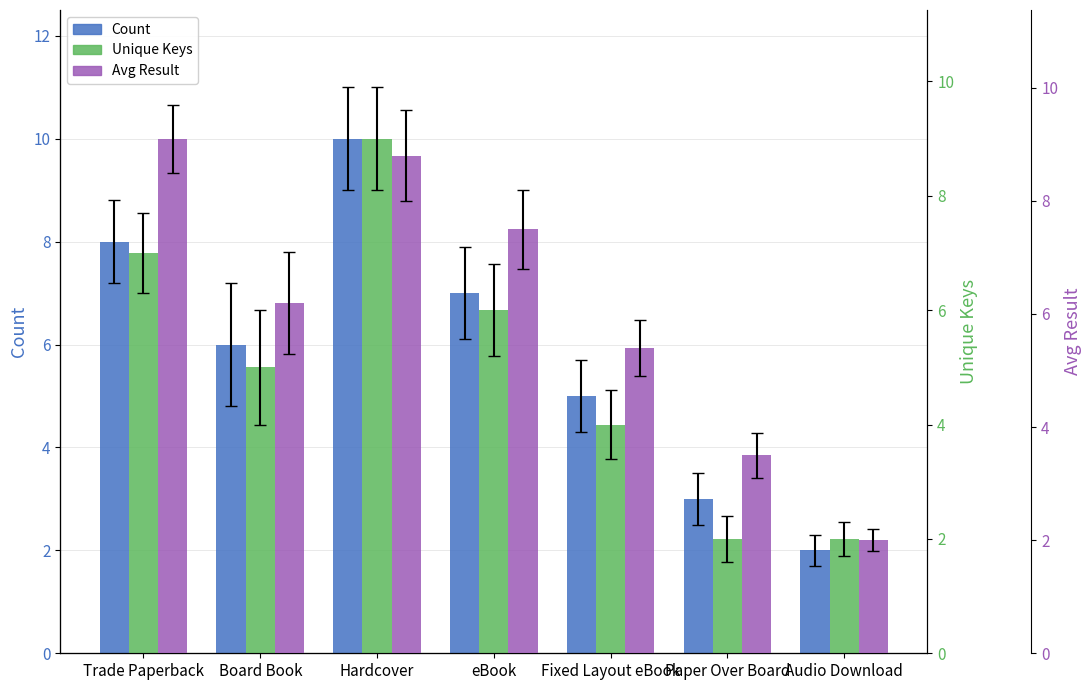

At which label does Unique Keys reach its minimum?

Paper Over Board